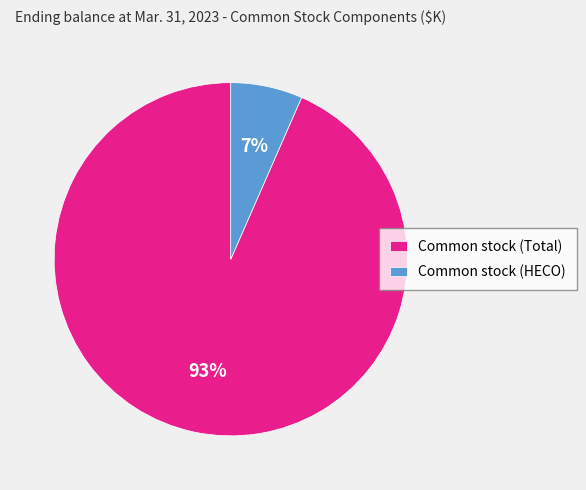

Between Common stock (Total) and Common stock (HECO), which is larger?

Common stock (Total)